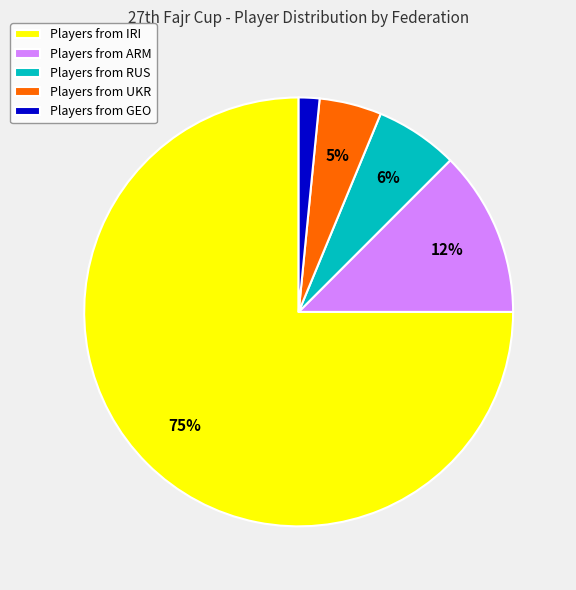

Is the sum of Players from RUS and Players from ARM greater than half?

No